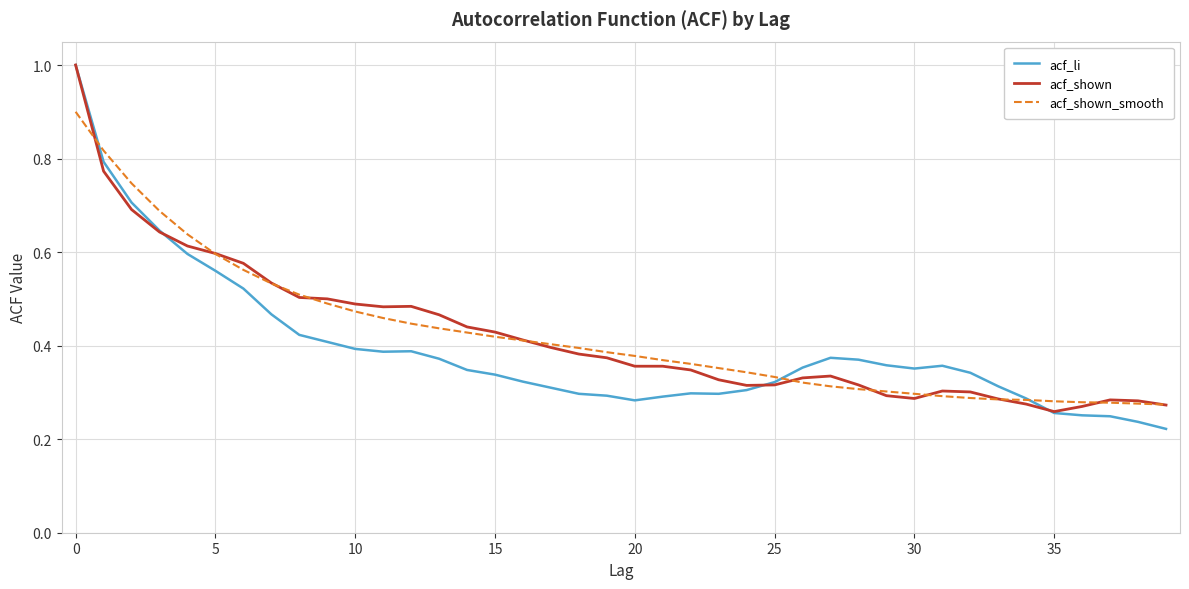

How many lines are shown in the chart?

3